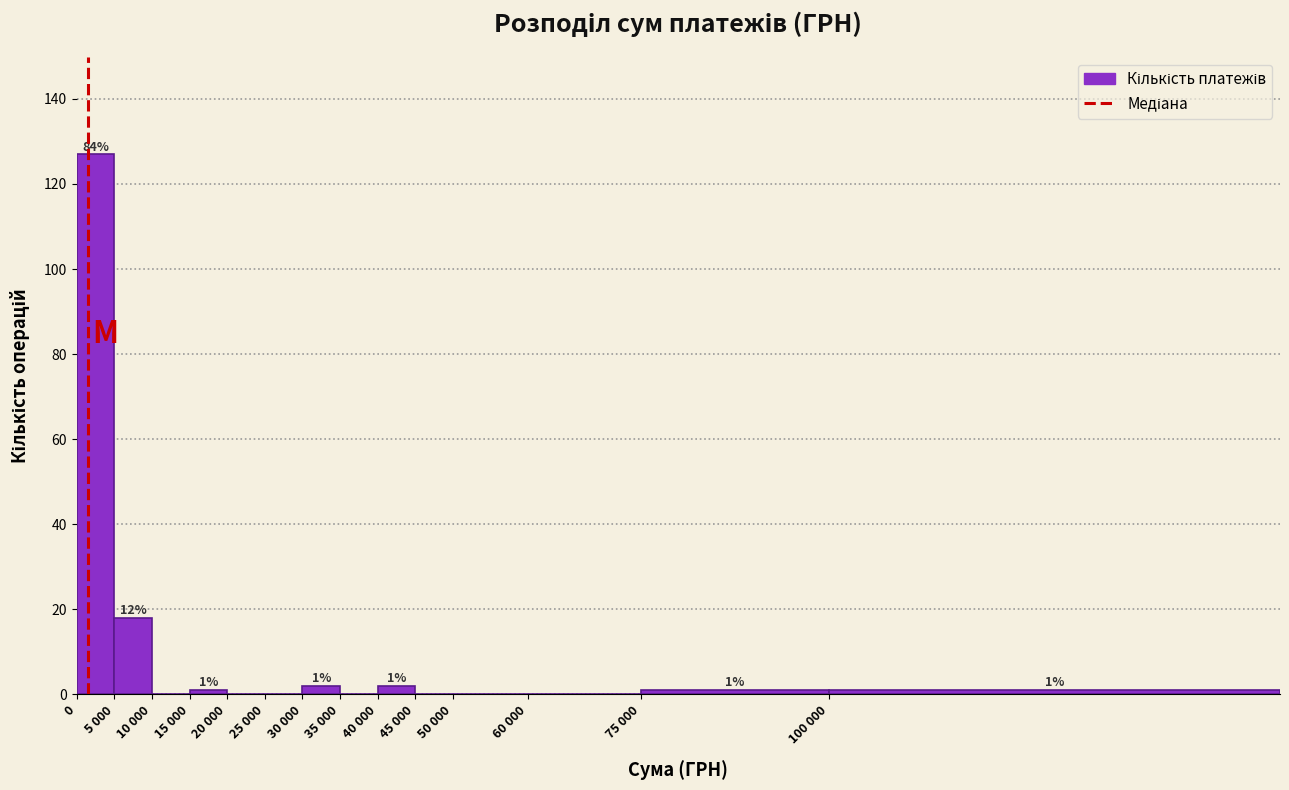

Reading right to left, list all the values displayed in this chart.

100 000=1	75 000=1	60 000=0	50 000=0	45 000=0	40 000=2	35 000=0	30 000=2	25 000=0	20 000=0	15 000=1	10 000=0	5 000=18	0=127